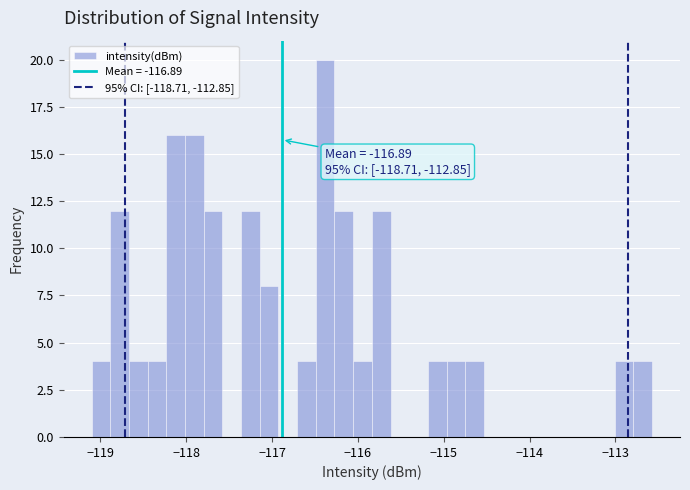

Around what value on the x-axis is the tallest bar? Give the approximate position of its centre, as read against the axis.

-116.4